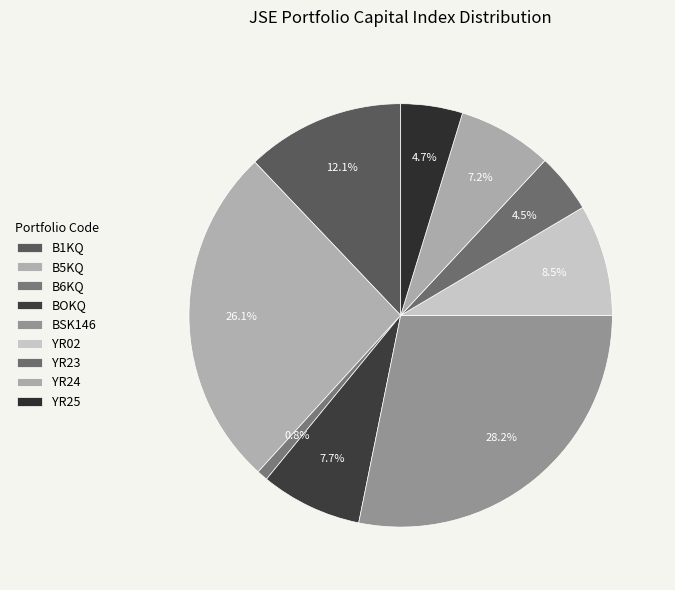

Approximately how many times larger is the value at YR02 compared to B5KQ?

0.3